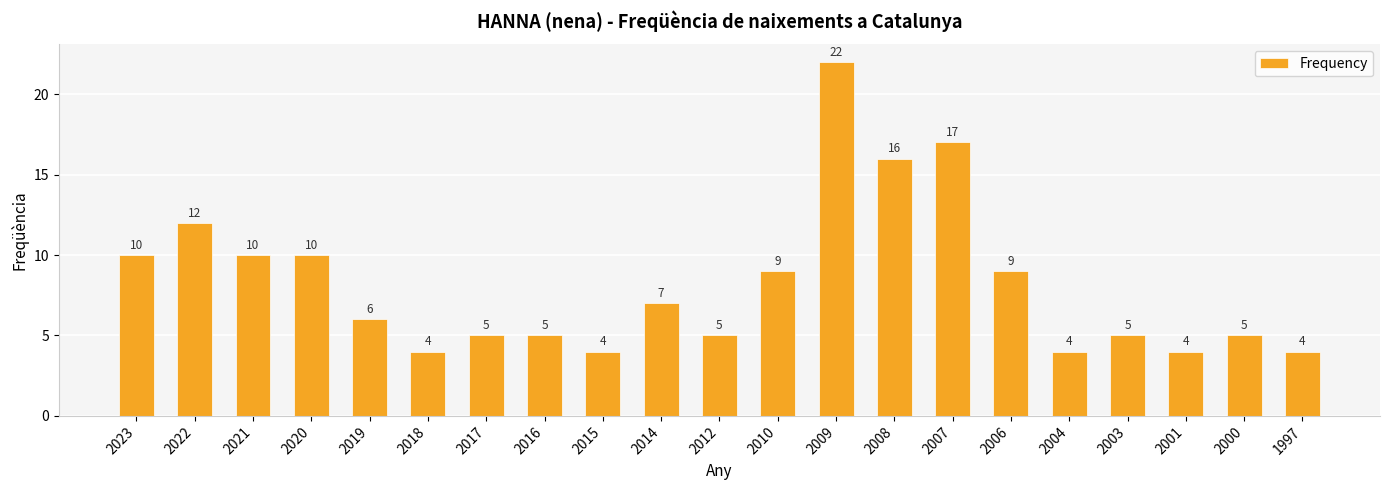

At which category does the chart reach its peak across all series?

2009